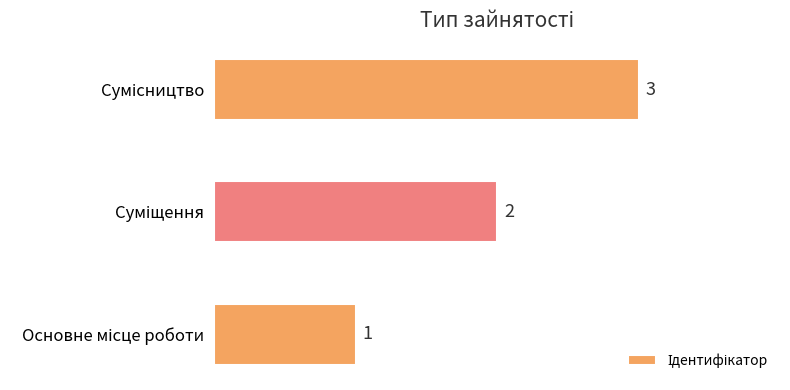

What is the sum of all values?

6